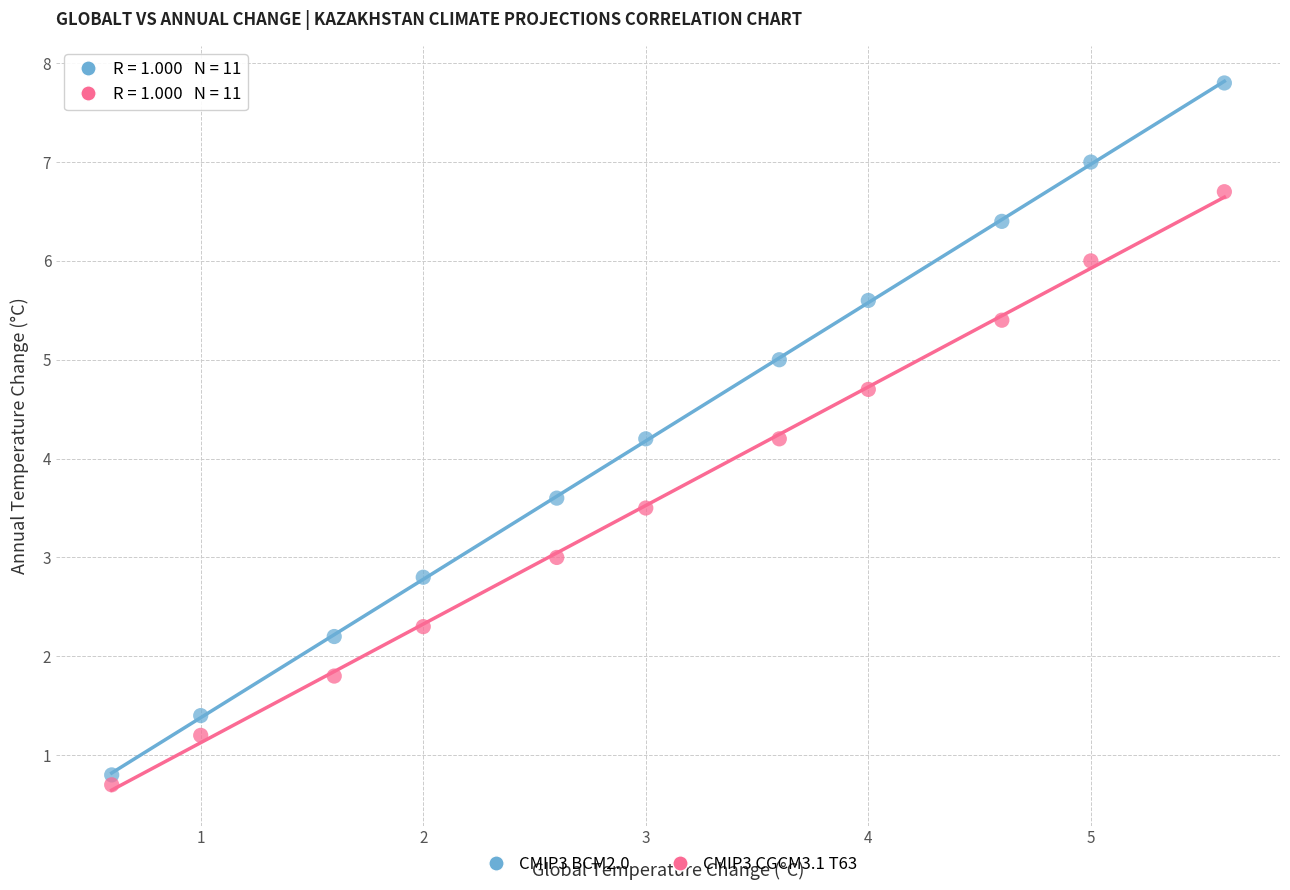

Which series contains the highest Y value?

CMIP3 BCM2.0